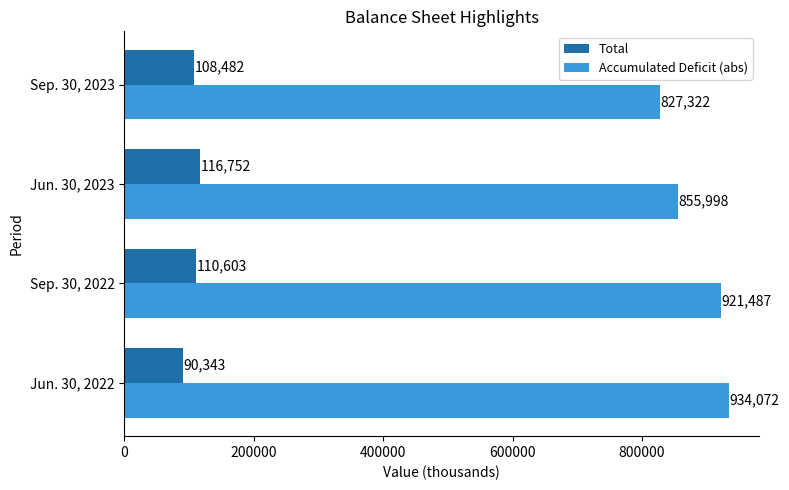

Which series has the widest spread of values?

Accumulated Deficit (abs)